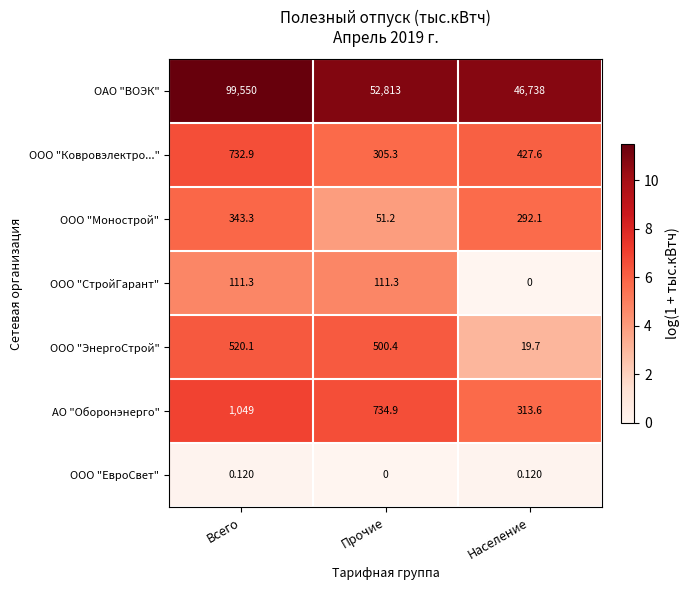

At which category is the sum across all series the highest?

Всего